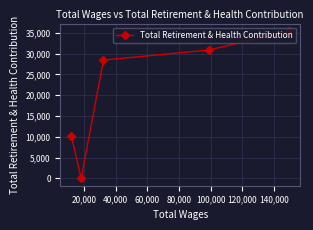

What is the greatest value displayed?

35487